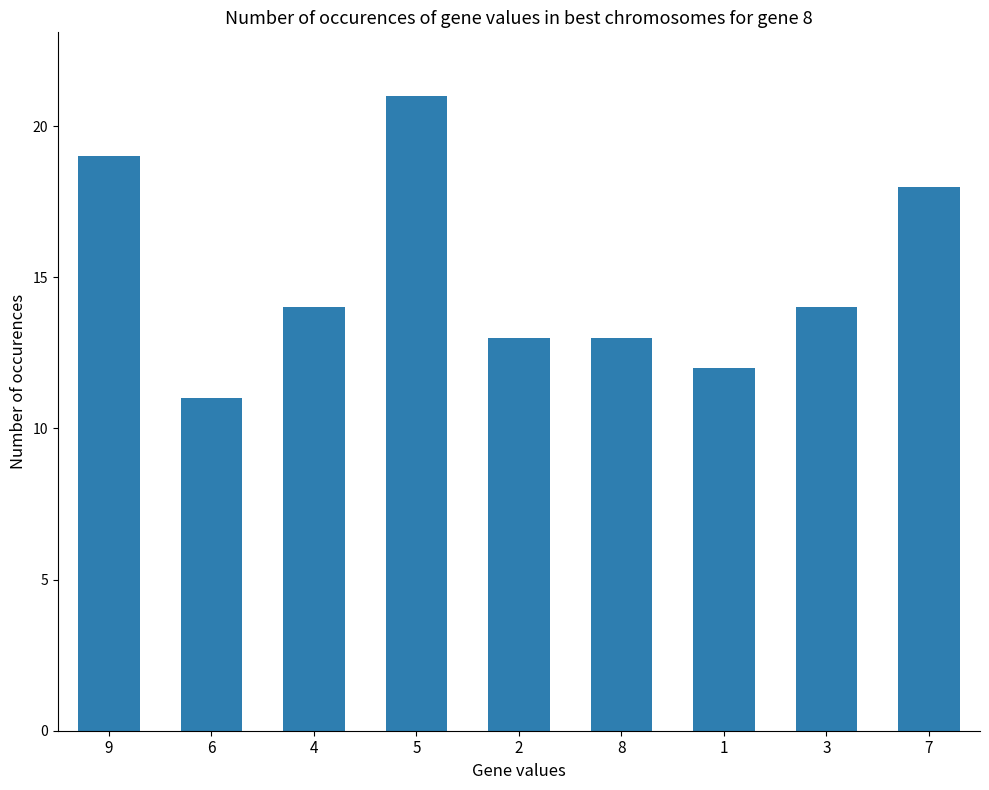

Read the value at 5, to the nearest 5.

20